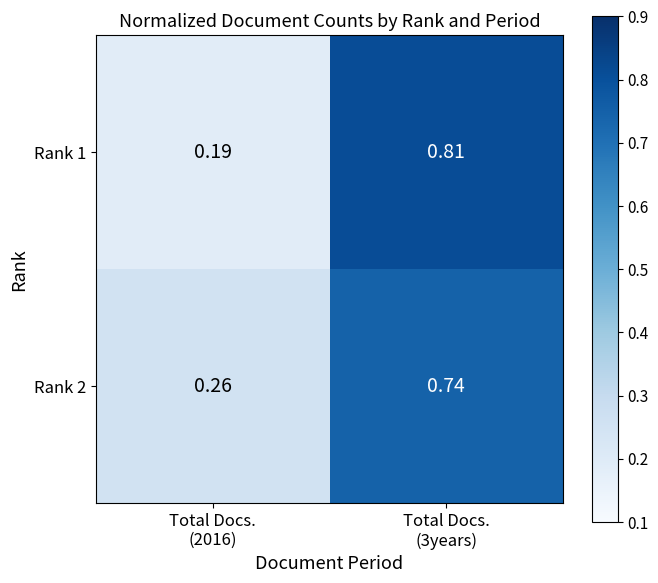

What is the total value across all series at Total Docs.
(2016)?

0.5